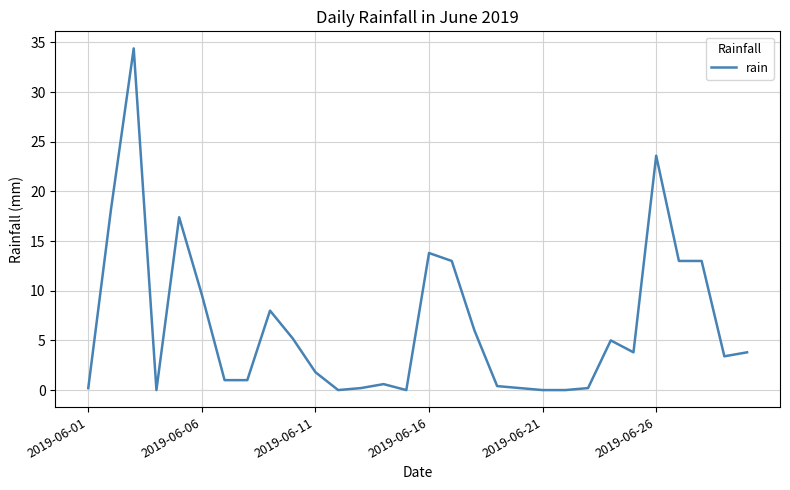

What is the difference between the maximum and minimum values?

34.4